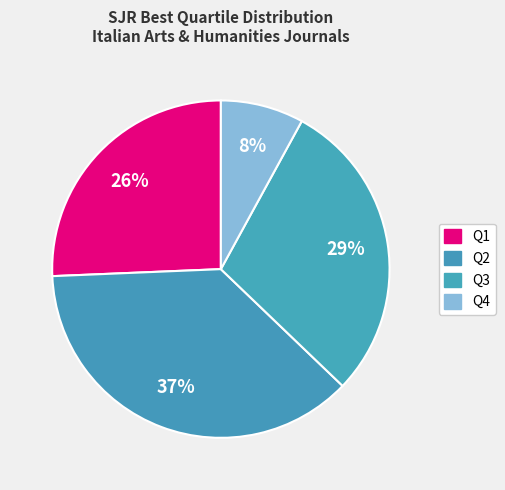

How many segments does this pie chart have?

4